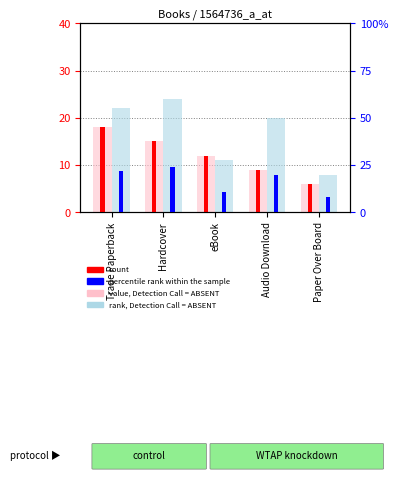

Does the chart contain stacked bars?

No